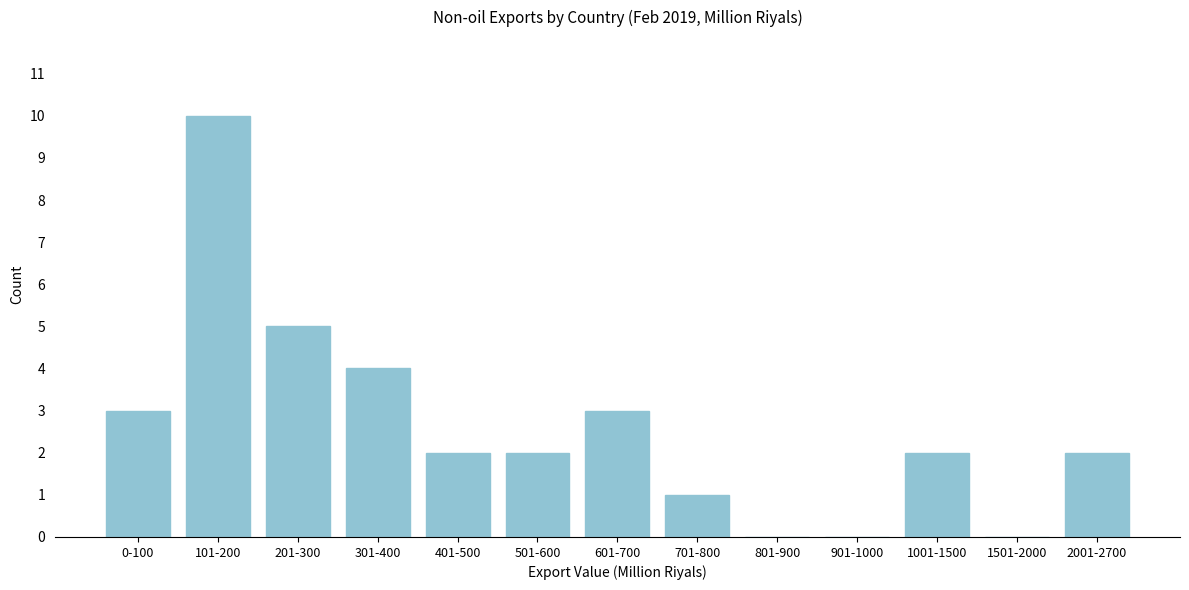

Reading right to left, what are all the values shown in this chart?

2001-2700=2	1501-2000=0	1001-1500=2	901-1000=0	801-900=0	701-800=1	601-700=3	501-600=2	401-500=2	301-400=4	201-300=5	101-200=10	0-100=3